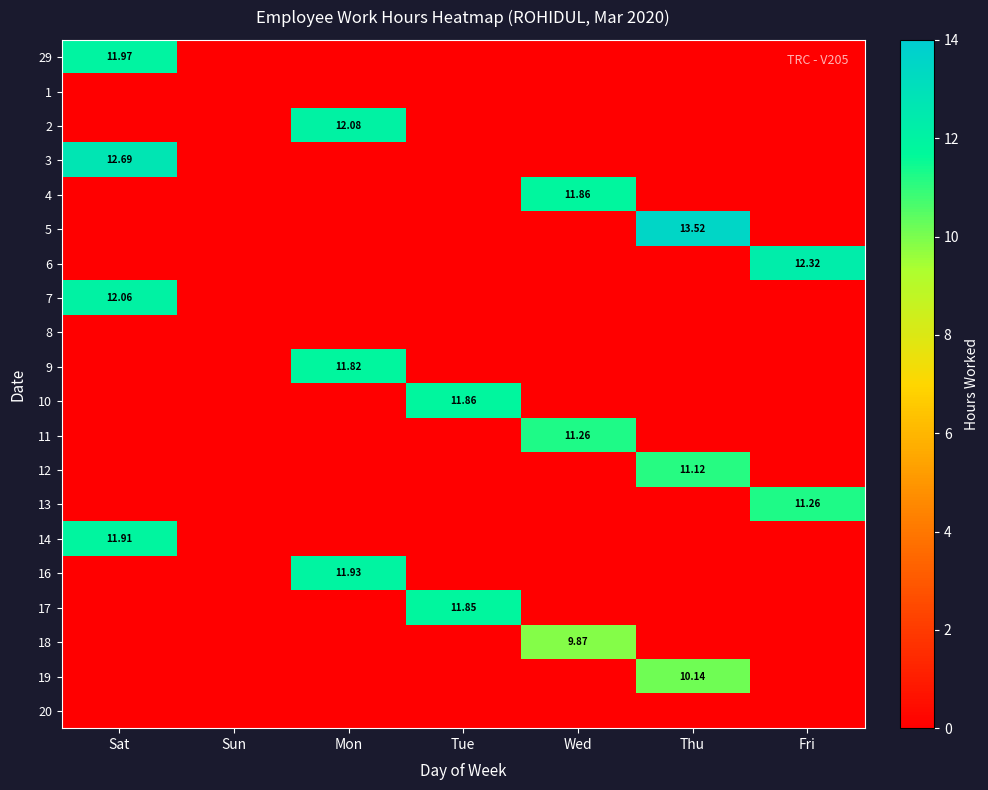

Which series changed the most between Sun and Mon?

2